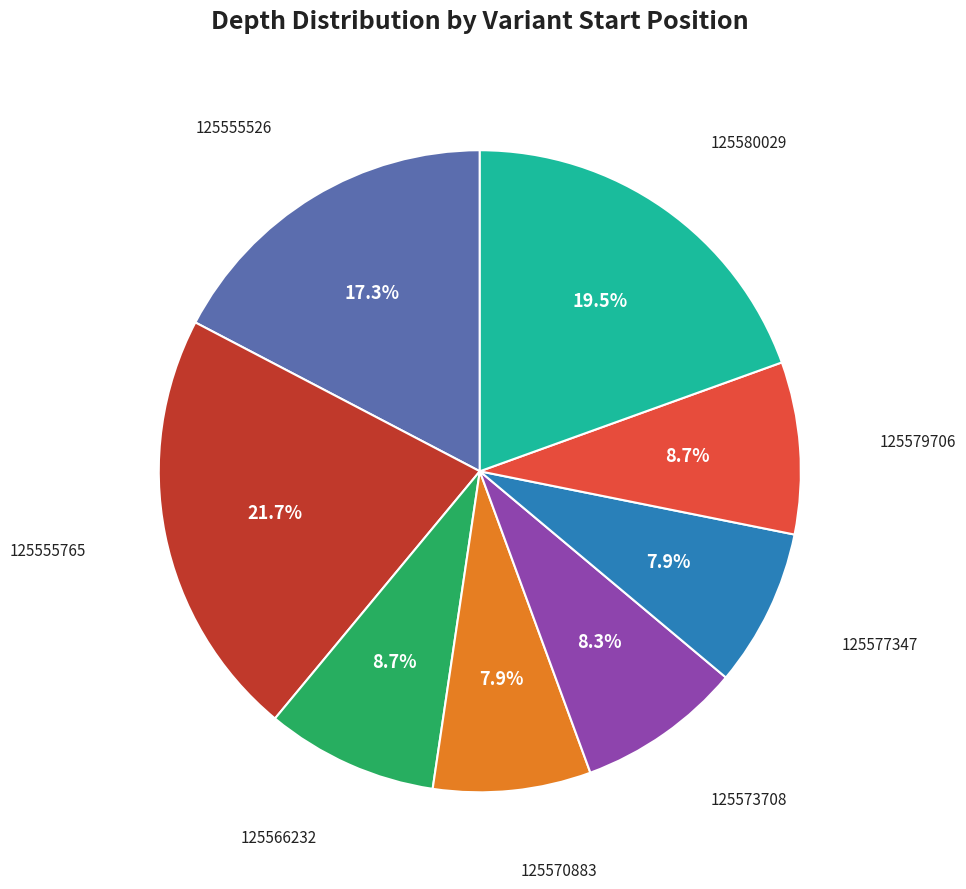

Is there any slice that represents more than half of the pie?

No